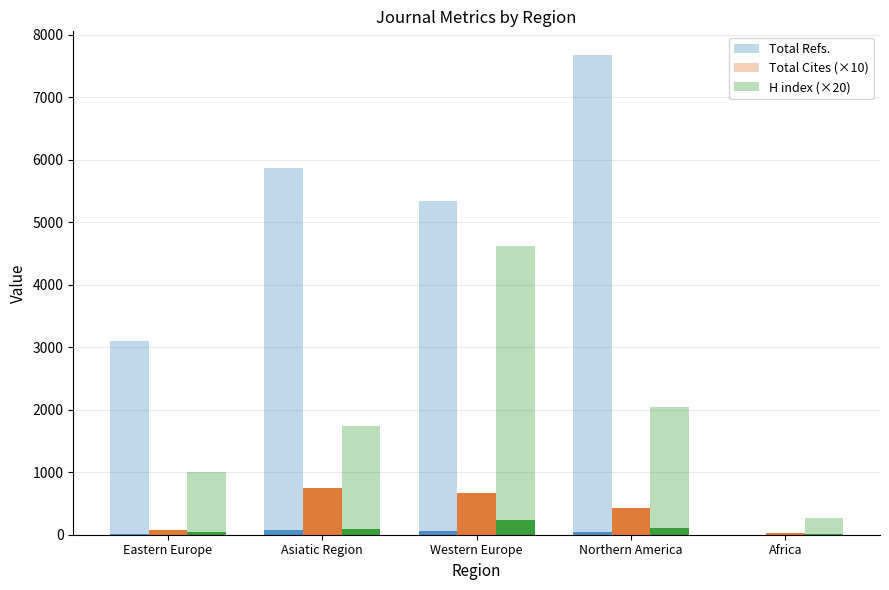

What is the value of the H index (×20) bar at the 2nd from the left?

1740